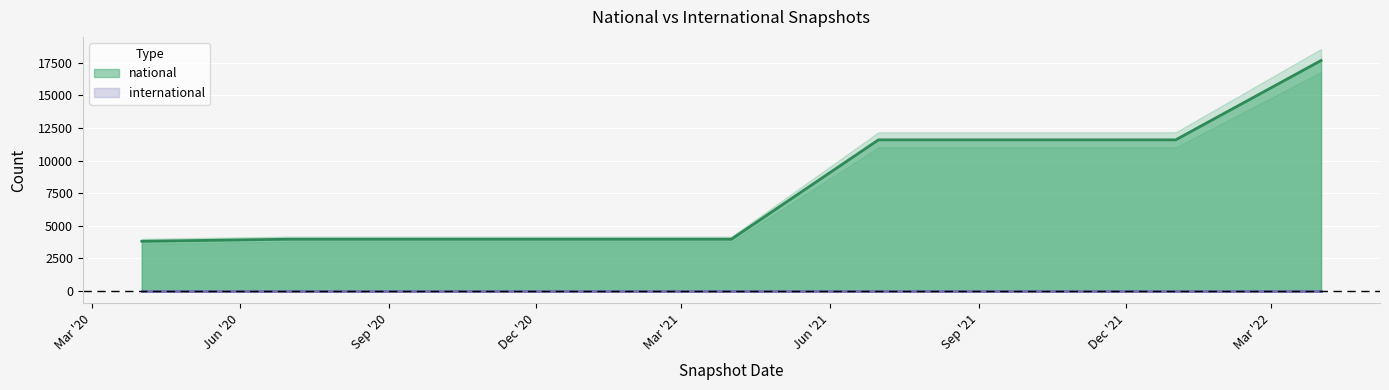

What is the label of the 9th point from the right?

2020-04-01